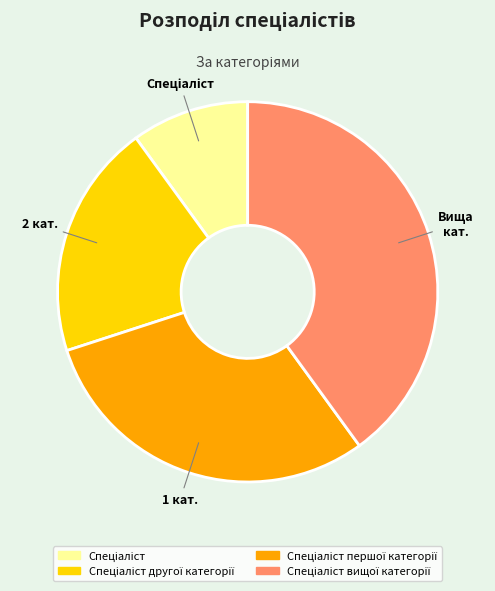

Count the number of slices in the pie.

4